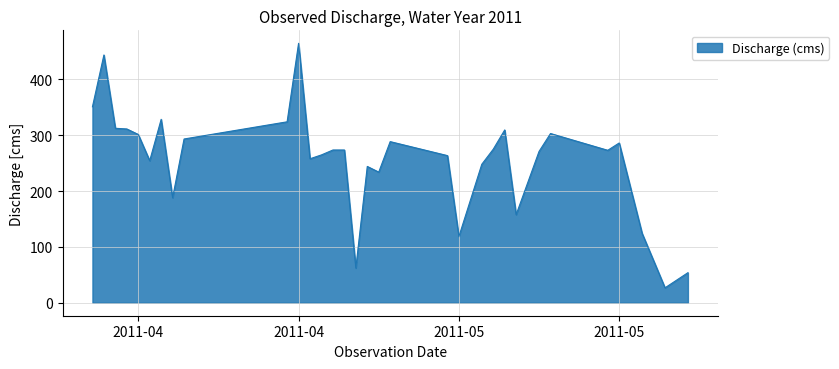

What is the greatest value displayed?

464.6